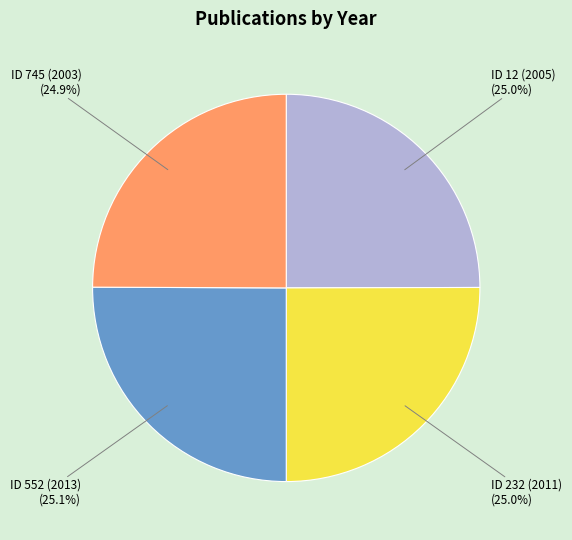

What is the smallest slice in the pie chart?

ID 745 (2003)